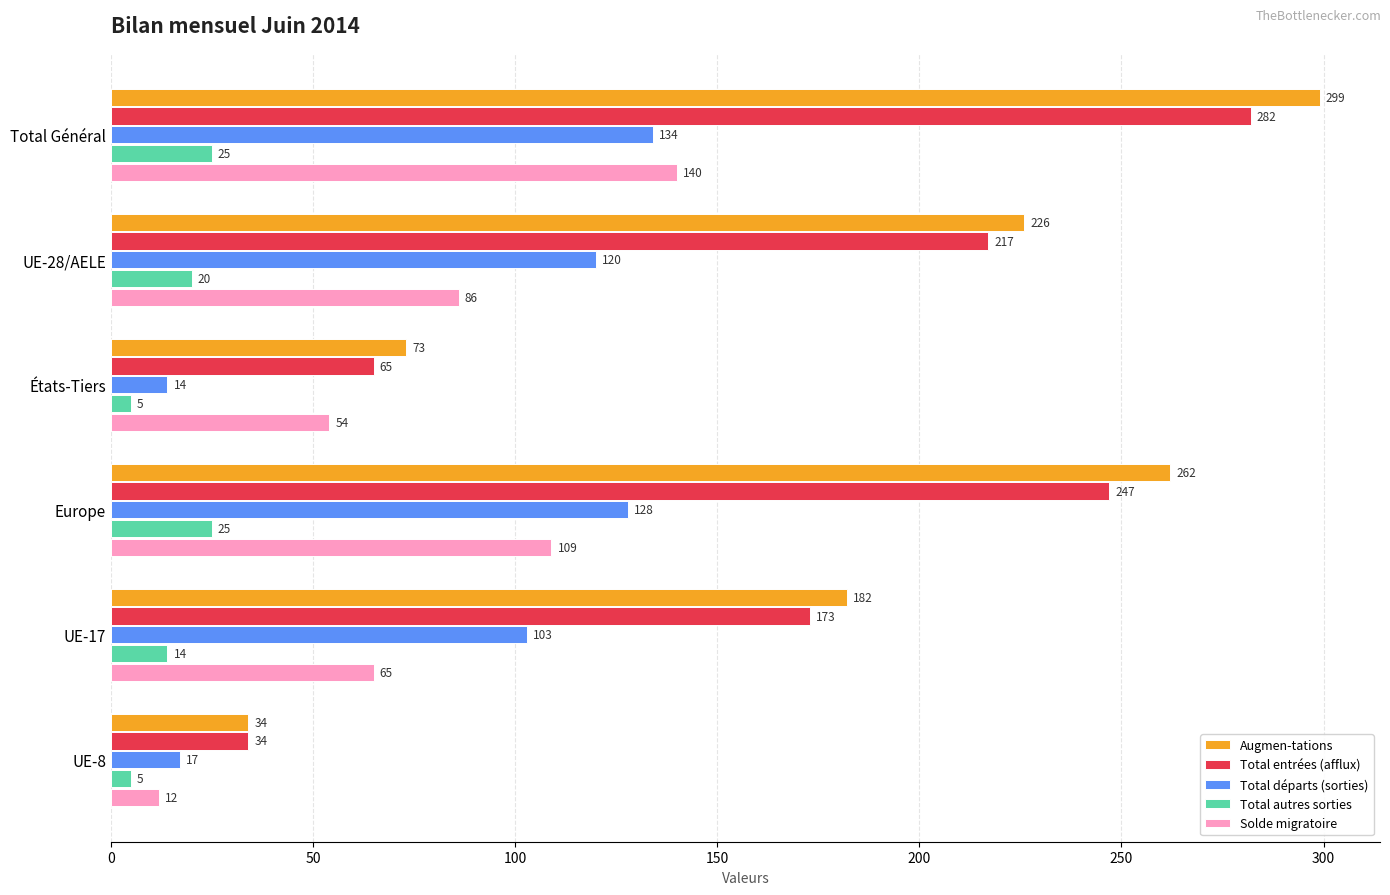

The Solde migratoire series shows 65 at UE-17. True or false?

True